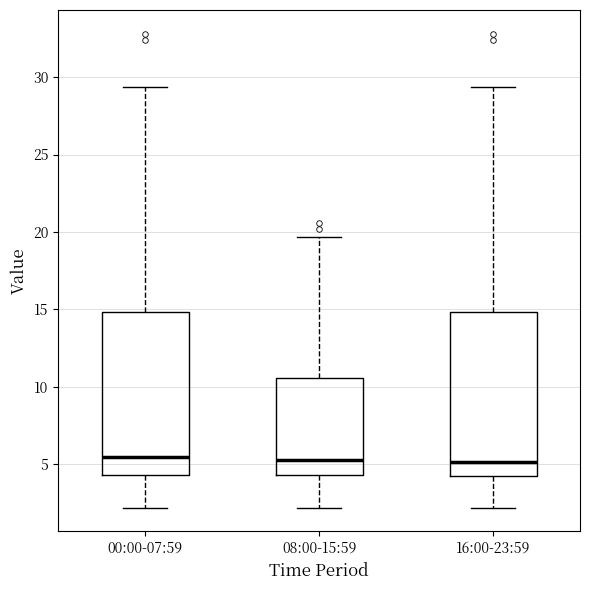

Reading left to right, transcribe this box plot: for each box, give where its median line is, the range the box spans, and where its two whiskers end, as read against the y-axis. The values are not printed on the chart, so give them approximately, as read against the axis.

00:00-07:59: median 5.5, box 4.5 to 15.0, whiskers 2.0 to 29.5
08:00-15:59: median 5.5, box 4.5 to 10.5, whiskers 2.0 to 19.5
16:00-23:59: median 5.0, box 4.5 to 15.0, whiskers 2.0 to 29.5